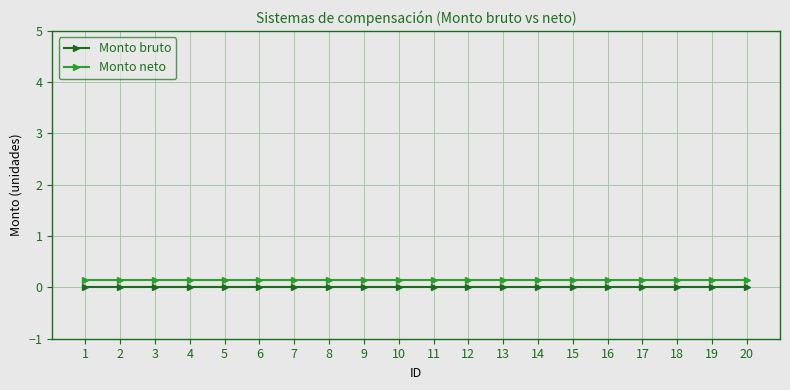

What is the greatest value displayed?

0.1